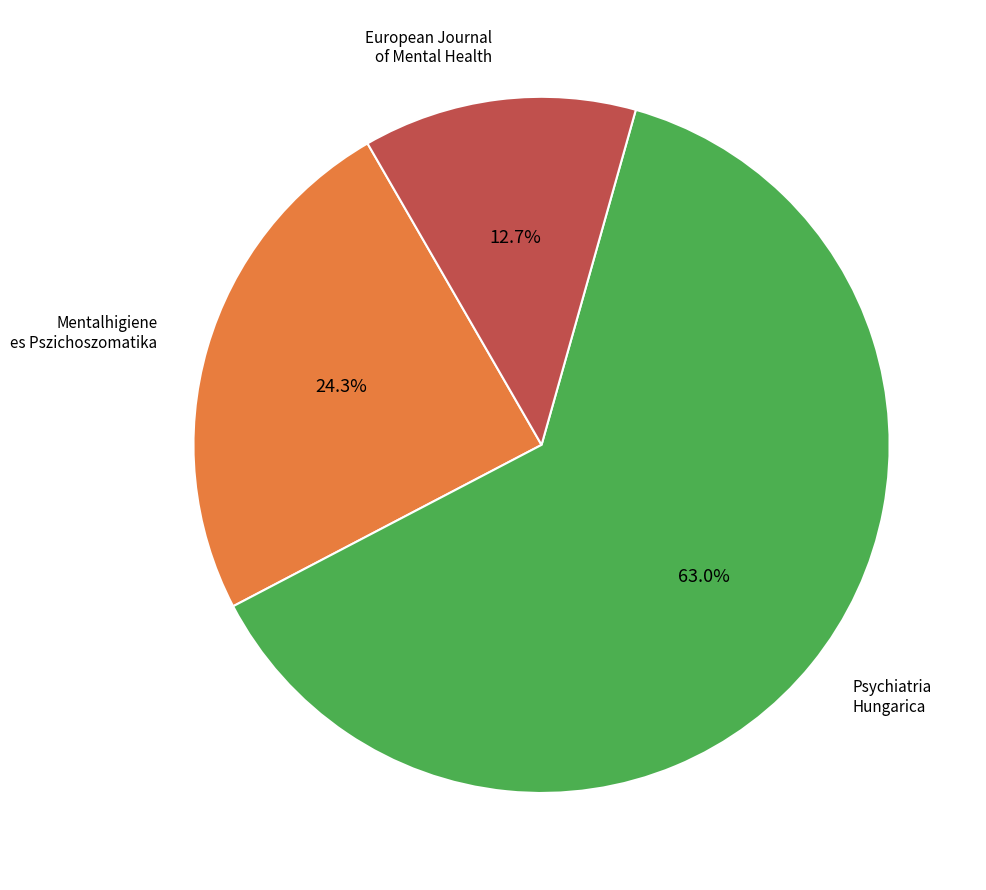

Is there a majority slice in this chart?

Yes